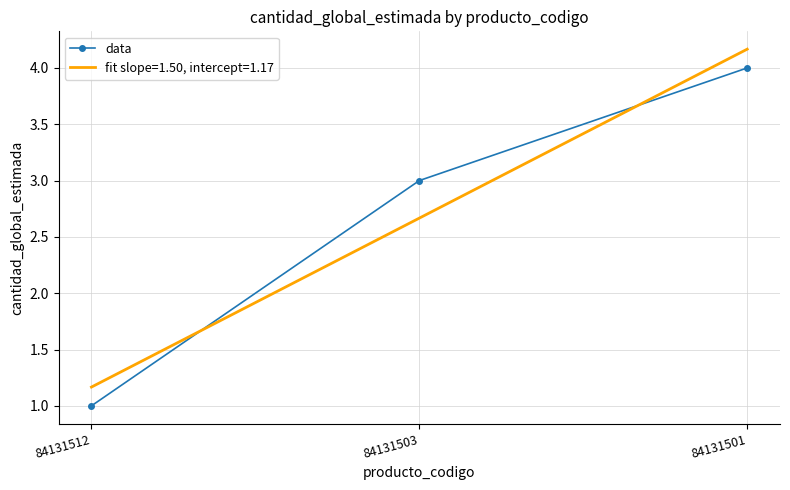

Rank the series by their maximum value, from highest to lowest.

fit slope=1.50, intercept=1.17, data